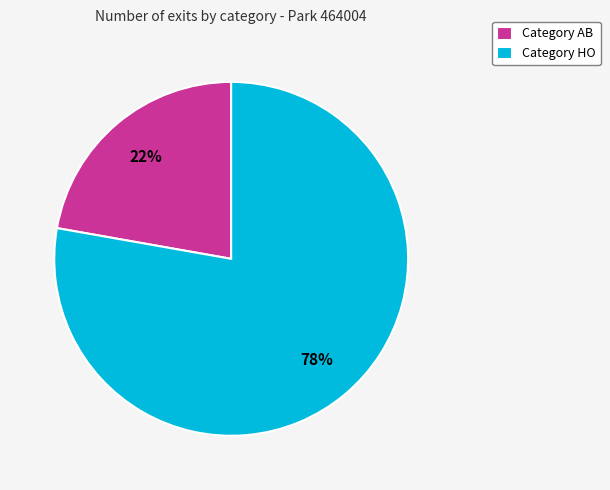

Does Category AB account for over 50% of the chart?

No